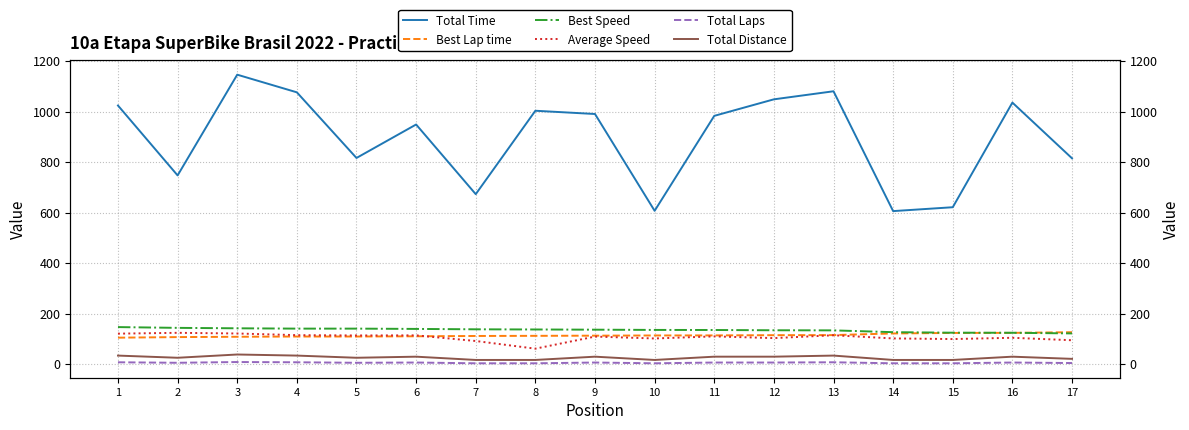

What is the difference between the maximum and minimum values in the Best Lap time series?

21.6